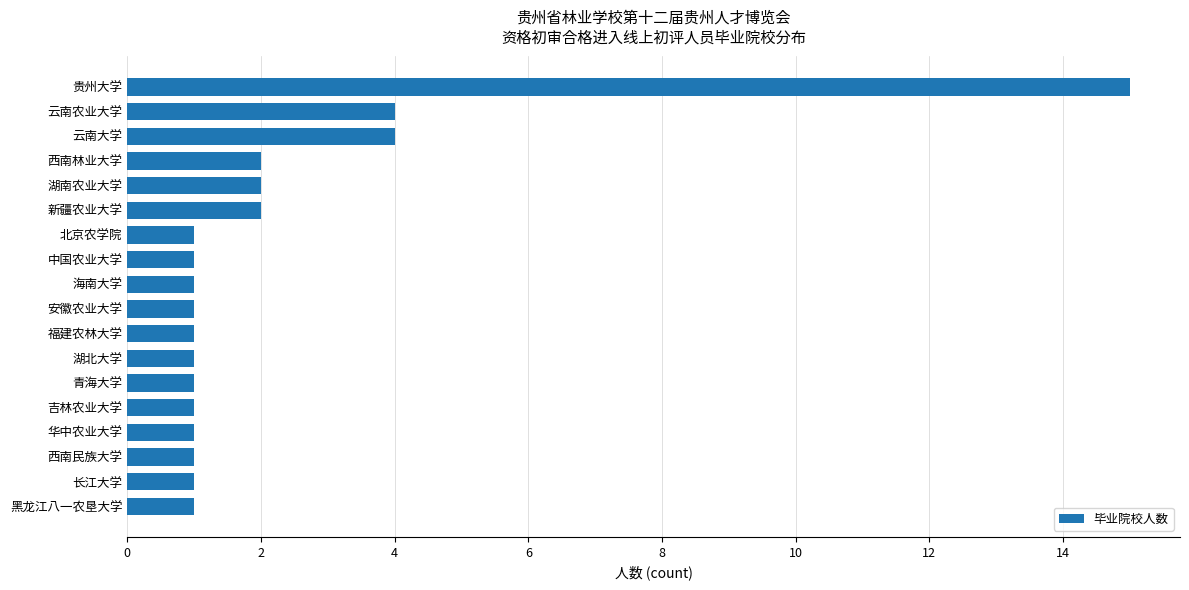

Is it true that the value at 中国农业大学 is 0?

False